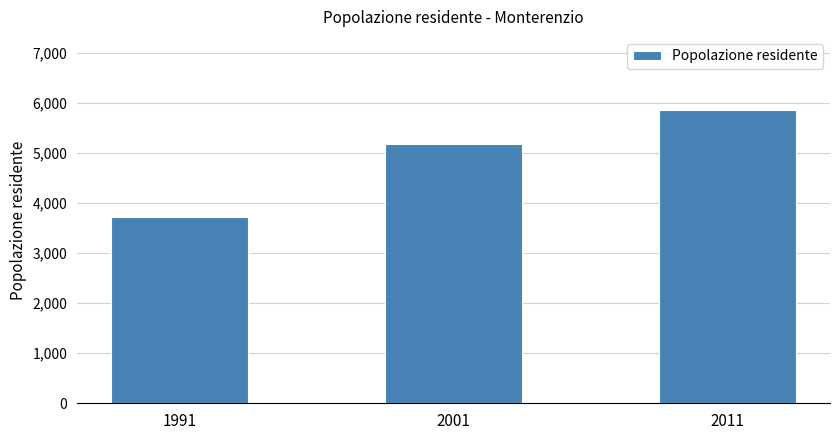

Is it true that the value at 2011 is 9095?

False